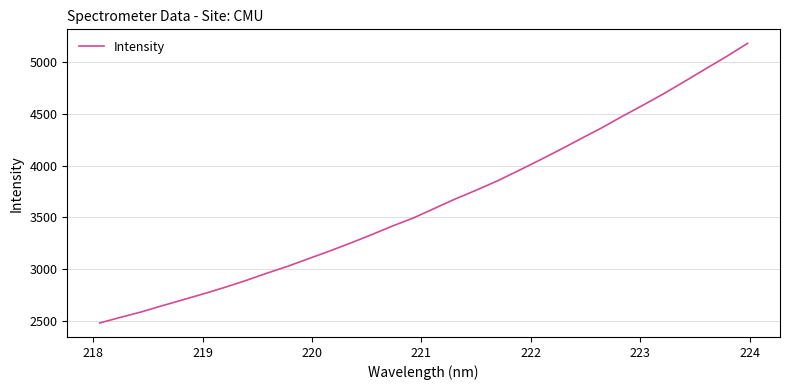

What is the minimum value shown in the chart?

2483.4